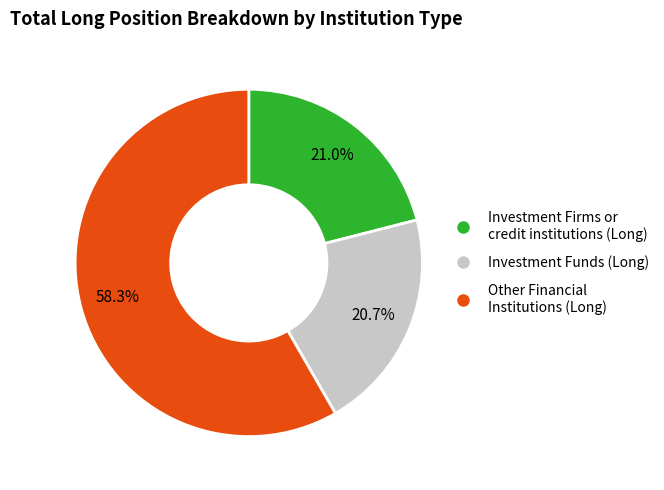

Is the sum of Investment Funds (Long) and Investment Firms or credit institutions (Long) greater than half?

No